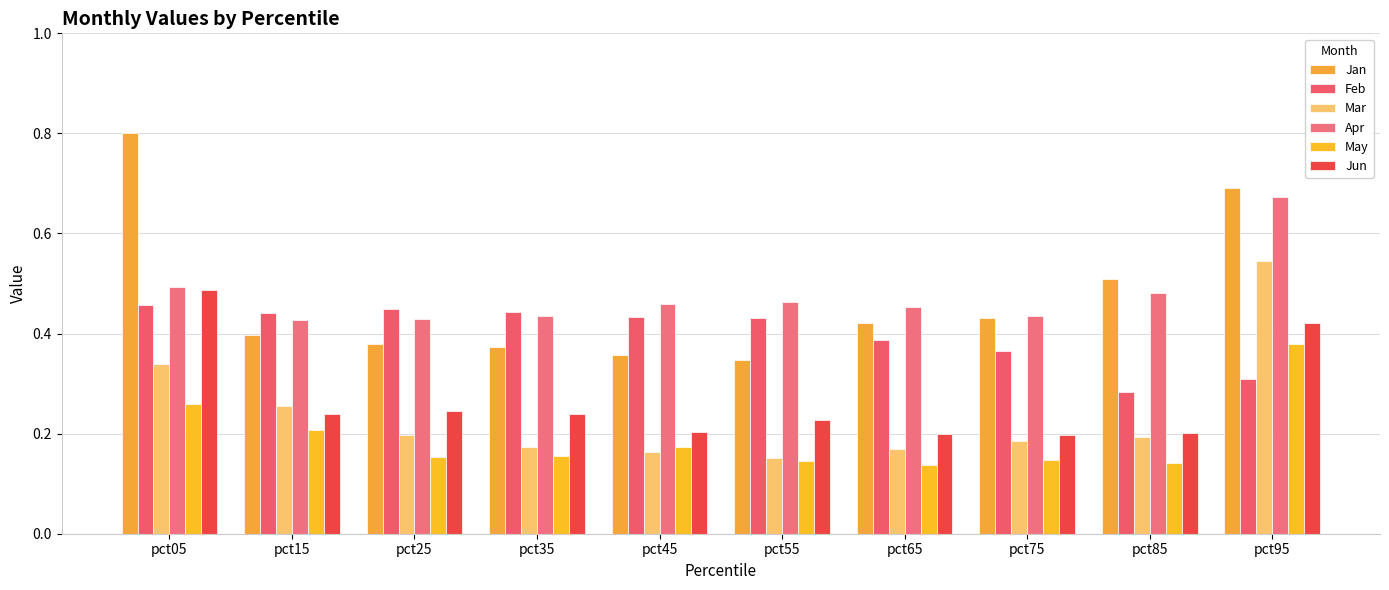

Rank the series by their maximum value, from highest to lowest.

Jan, Apr, Mar, Jun, Feb, May